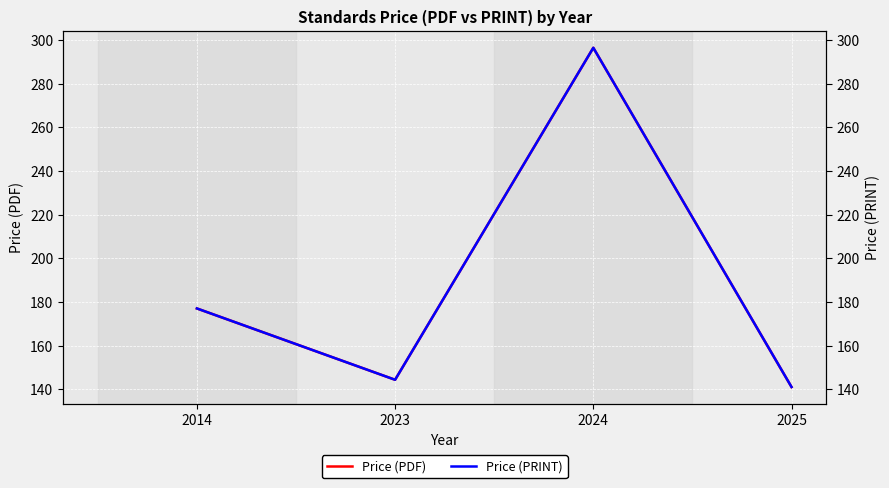

Reading left to right, list all the values displayed in this chart.

Price (PDF): 2014=177.0	2023=144.3	2024=296.4	2025=141.0
Price (PRINT): 2014=177.0	2023=144.3	2024=296.4	2025=141.0